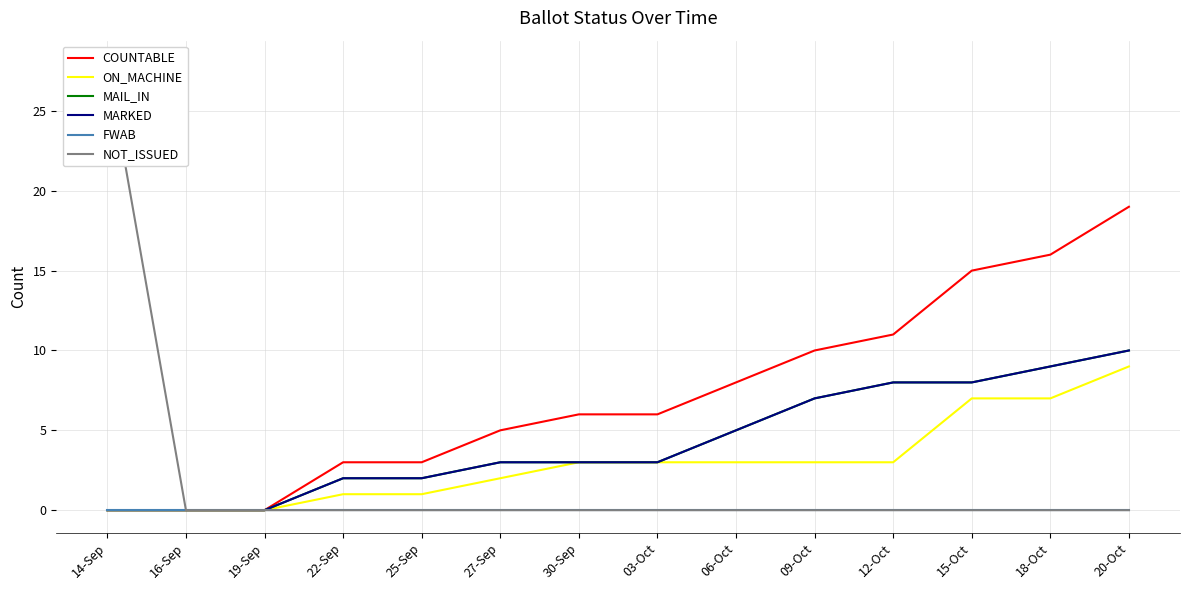

What is the label of the 5th point from the left?

25-Sep